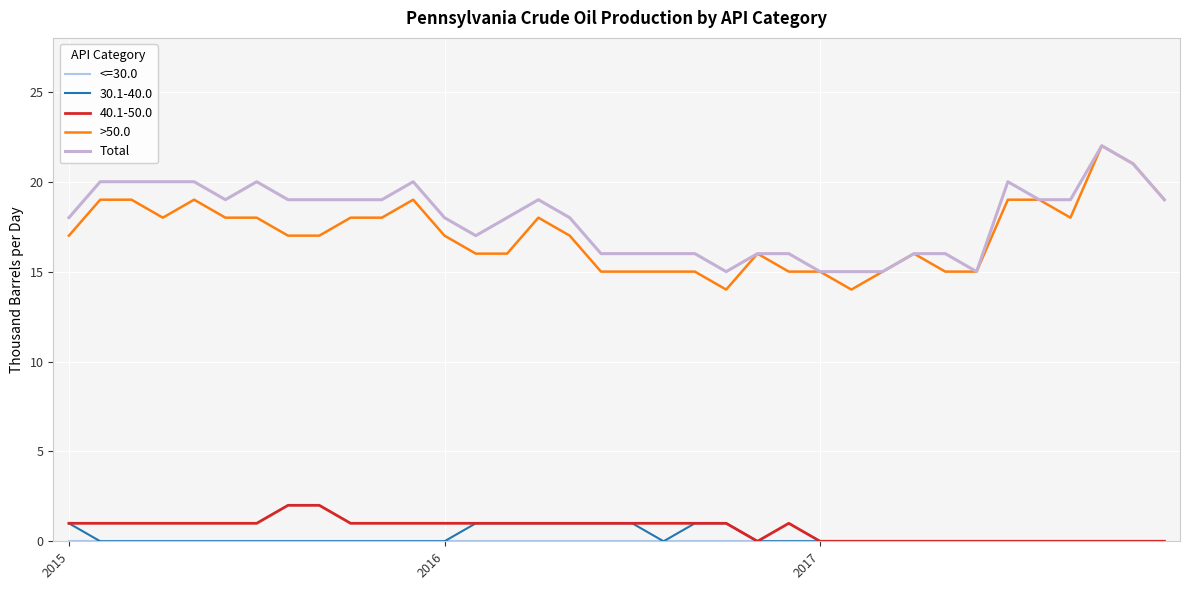

How many >50.0 values are between 15 and 19?

32